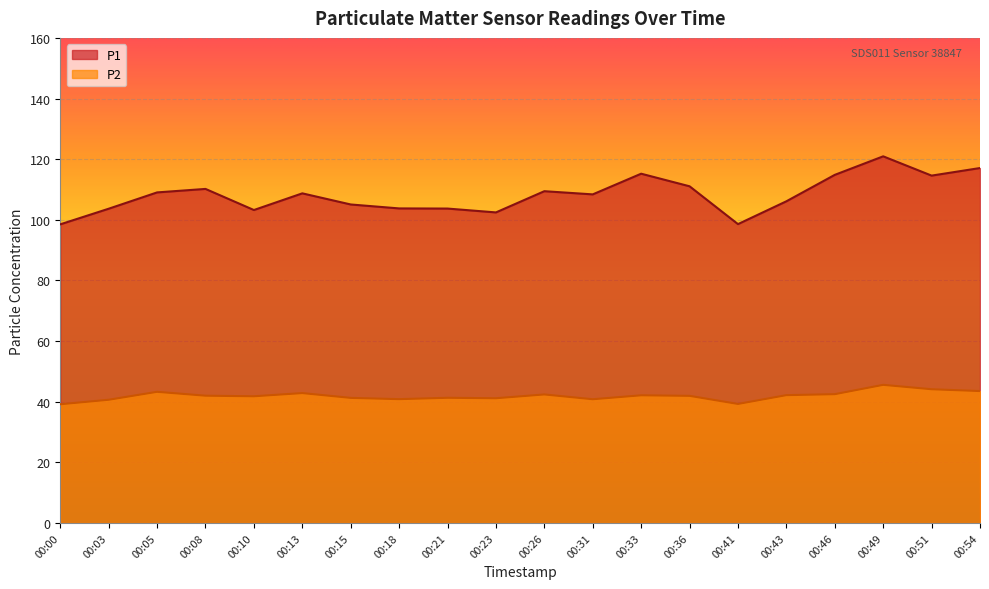

How many lines are shown in the chart?

2